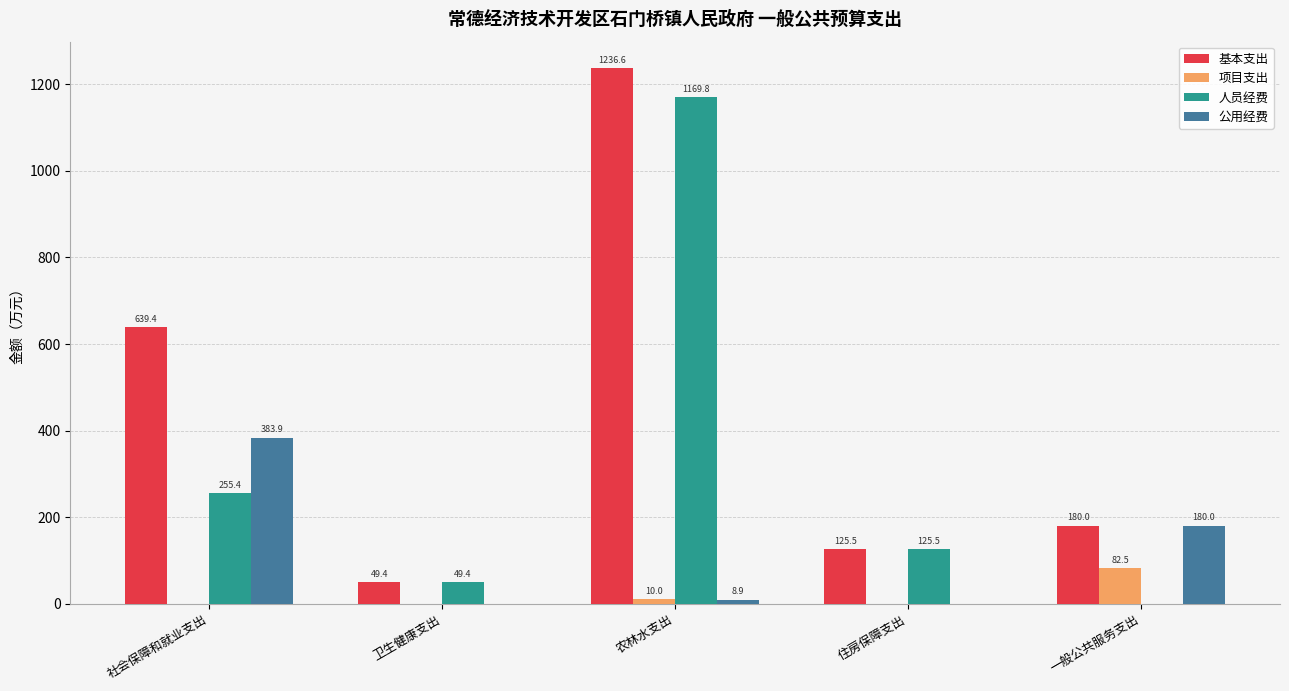

What is the maximum value shown in the chart?

1236.6